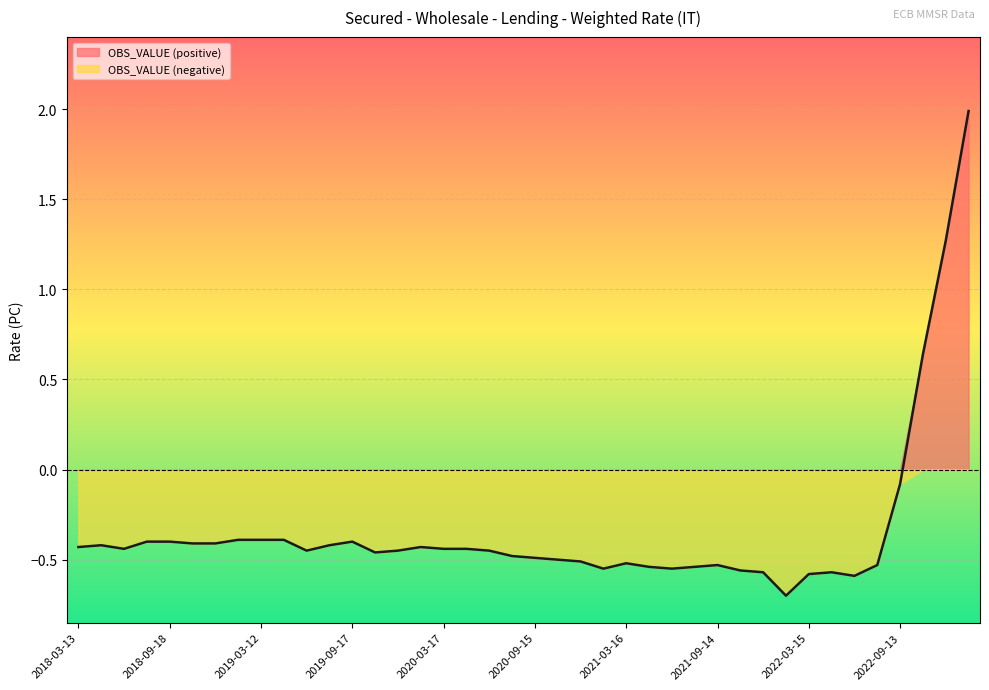

How many lines are shown in the chart?

1